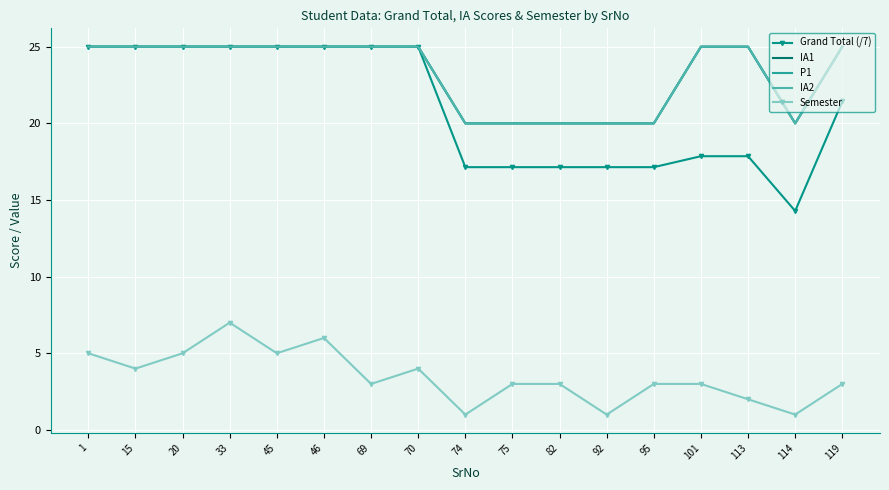

In Grand Total (/7), how many points are lower than both neighbors (excluding endpoints)?

1